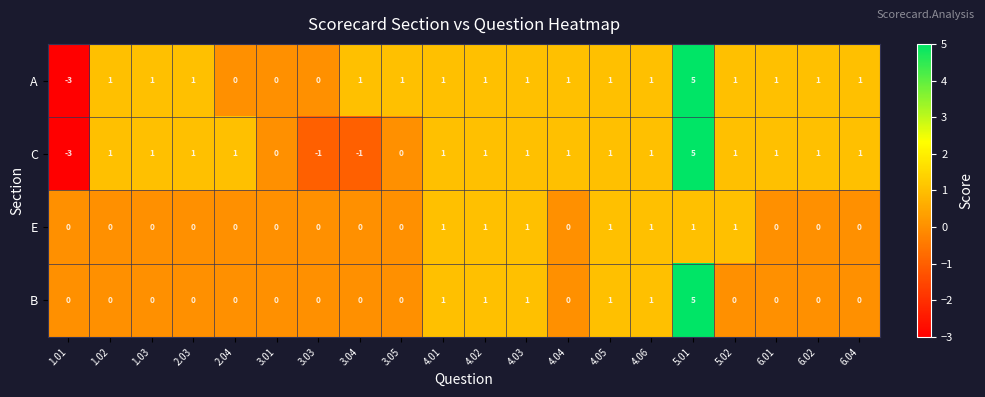

What is the sum of all B values?

10